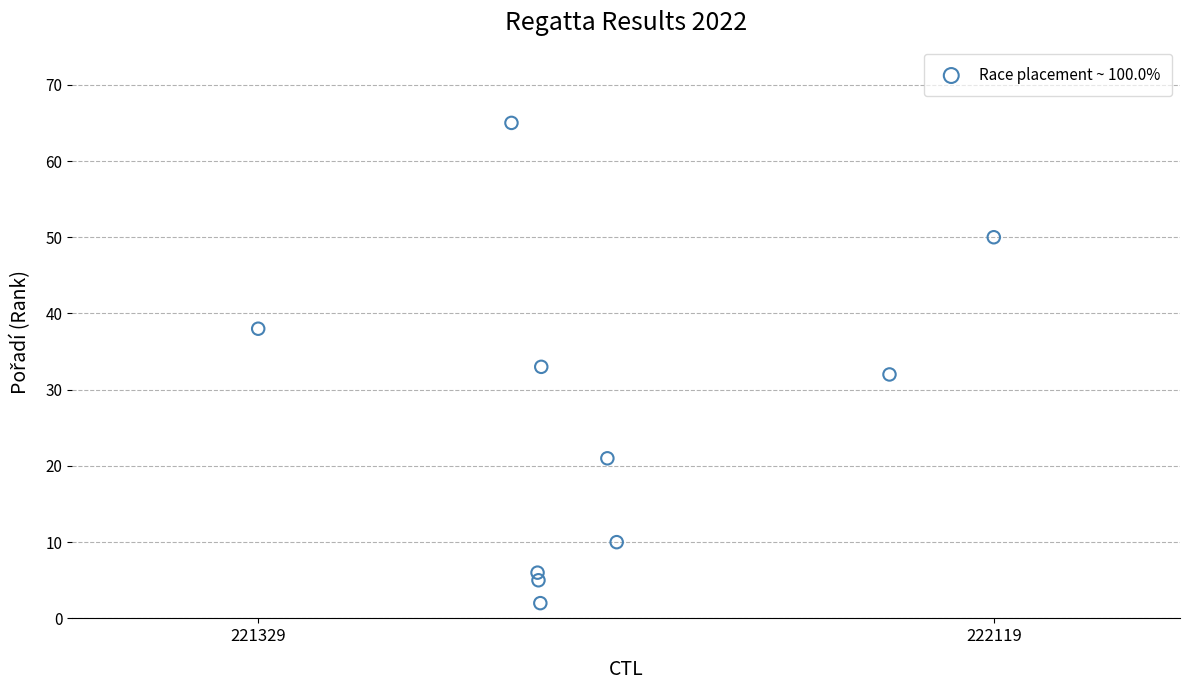

What is the average Y value?

26